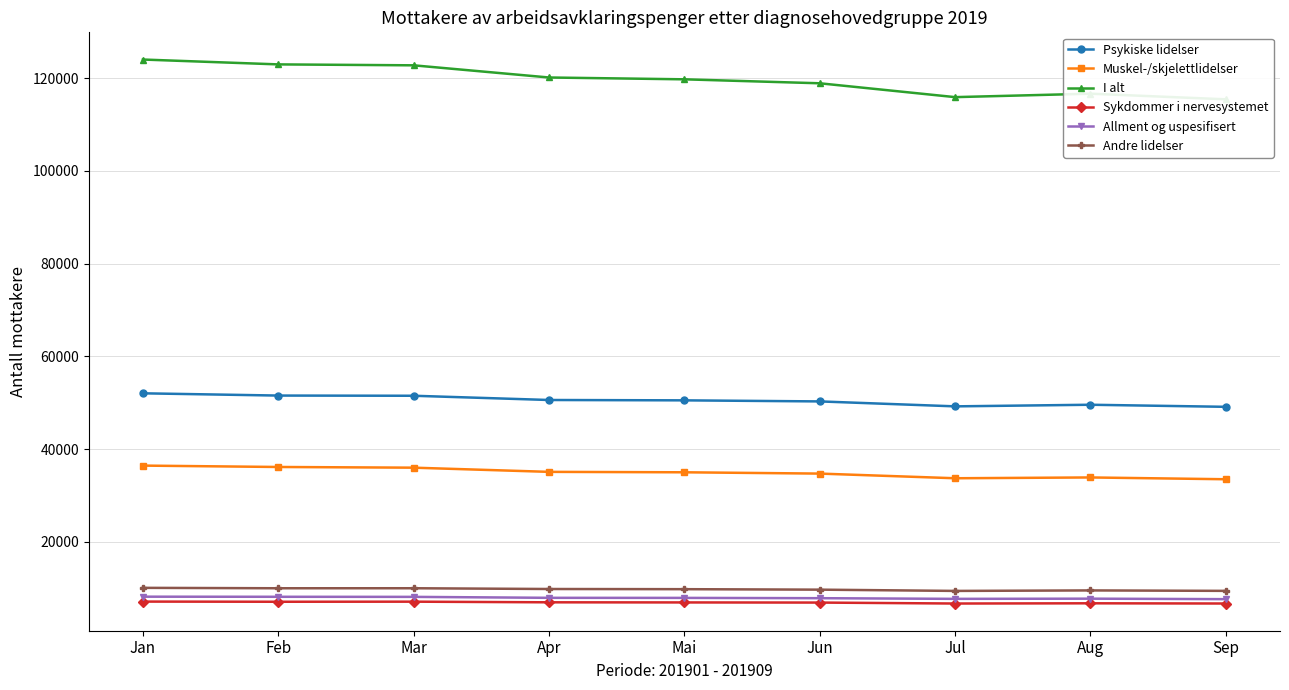

At which category is the sum across all series the highest?

Jan